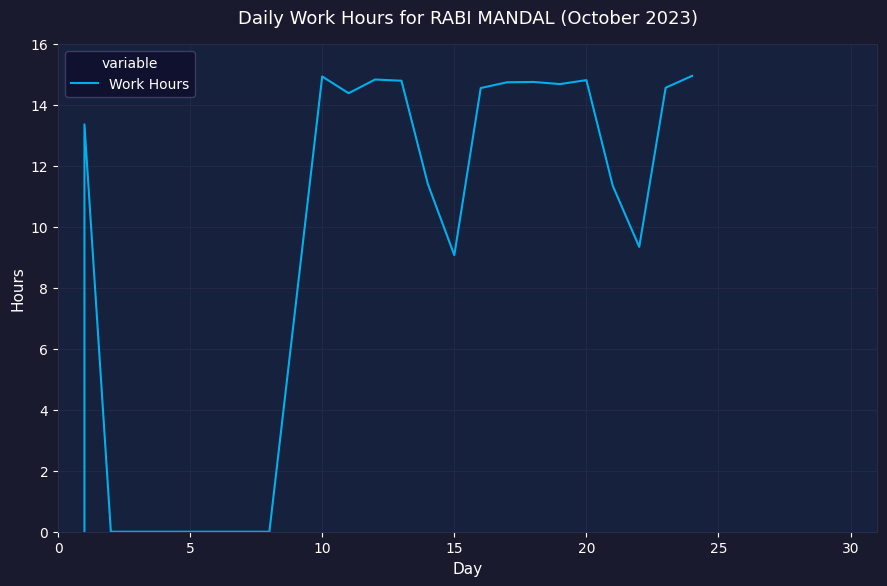

How many positive values are there?

16